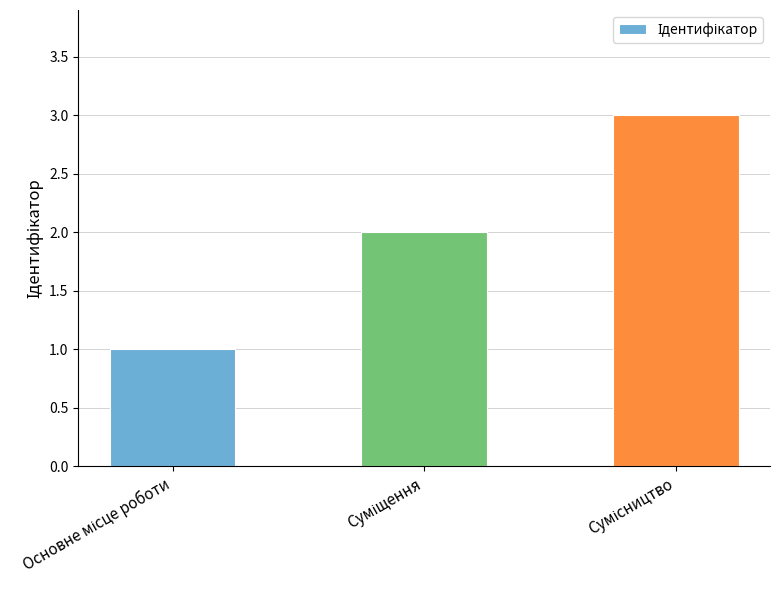

Are the bars grouped side by side (vs. stacked)?

No